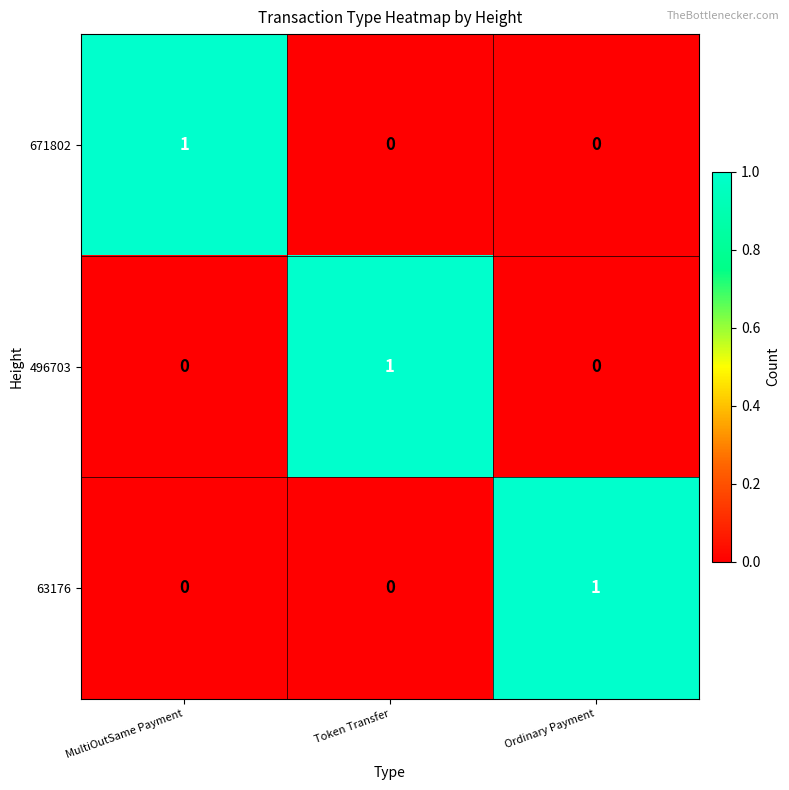

What is the difference between the highest and lowest values at Token Transfer?

1